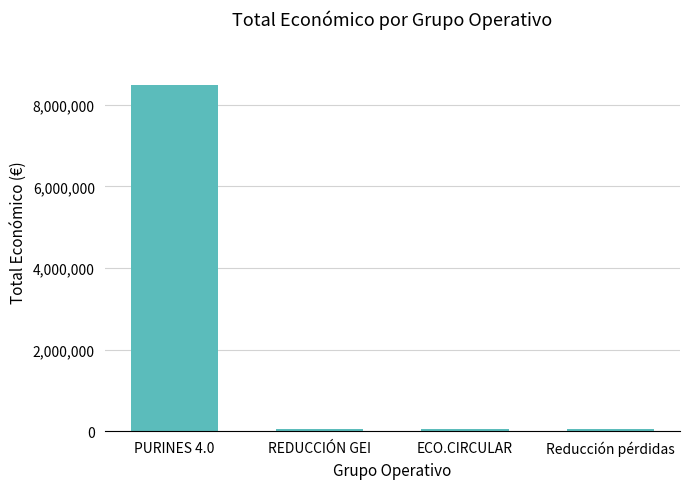

Which has a higher value, PURINES 4.0 or ECO.CIRCULAR?

PURINES 4.0